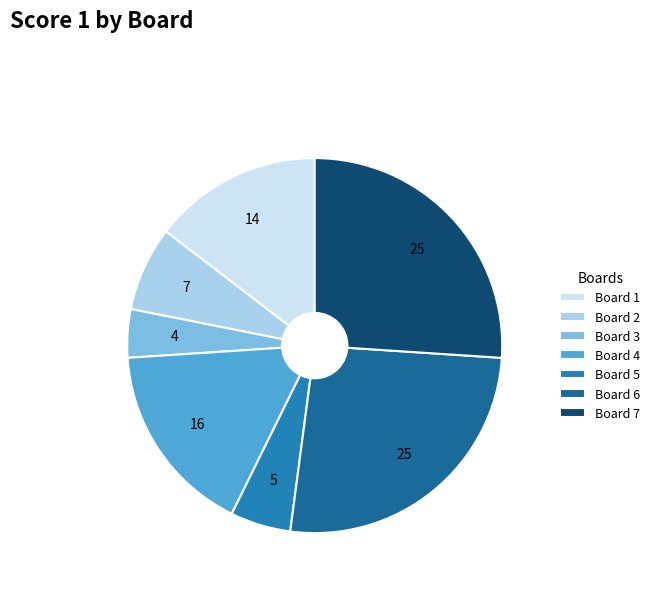

What is the change in value from Board 3 to Board 5?

+1